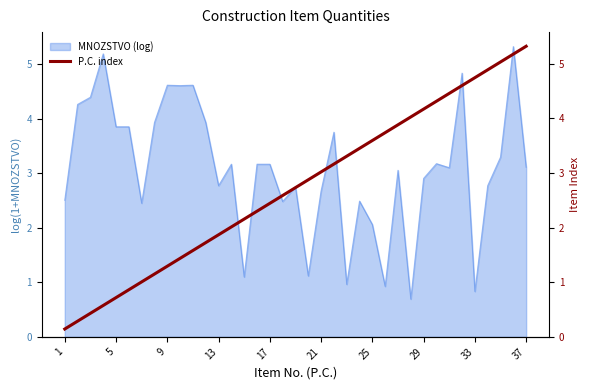

The MNOZSTVO (log) series shows 2.9 at 29. True or false?

True